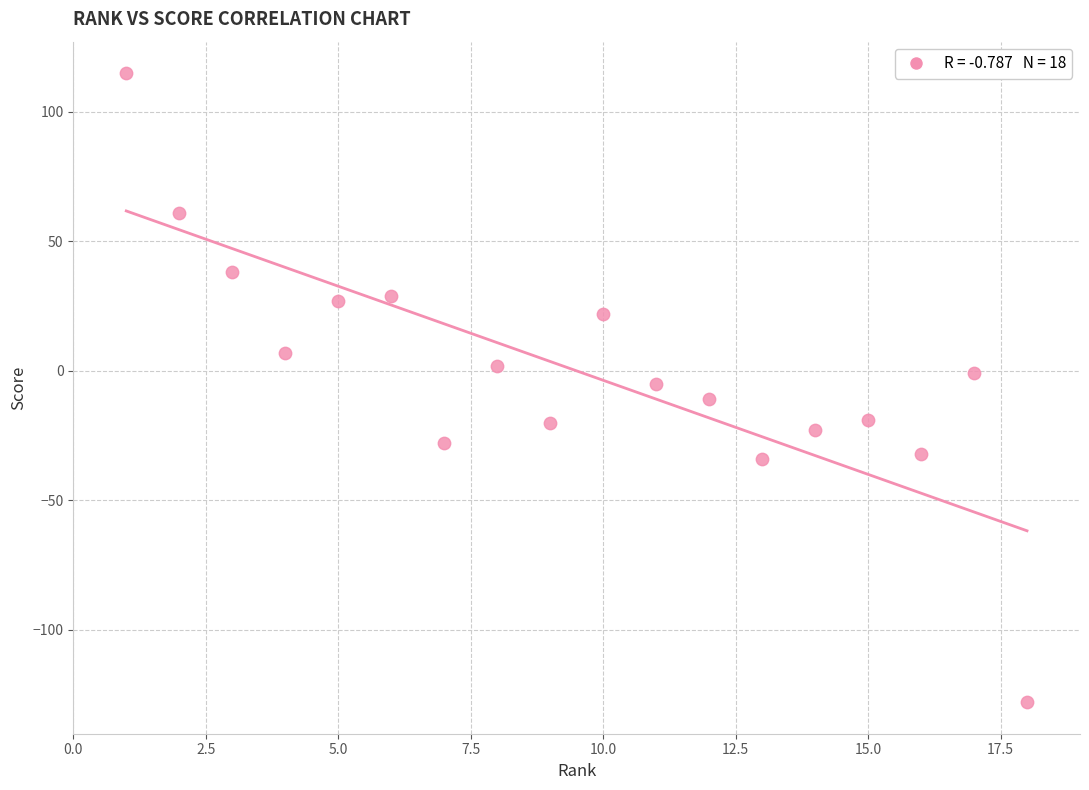

What is the range of X values (max minus min)?

17